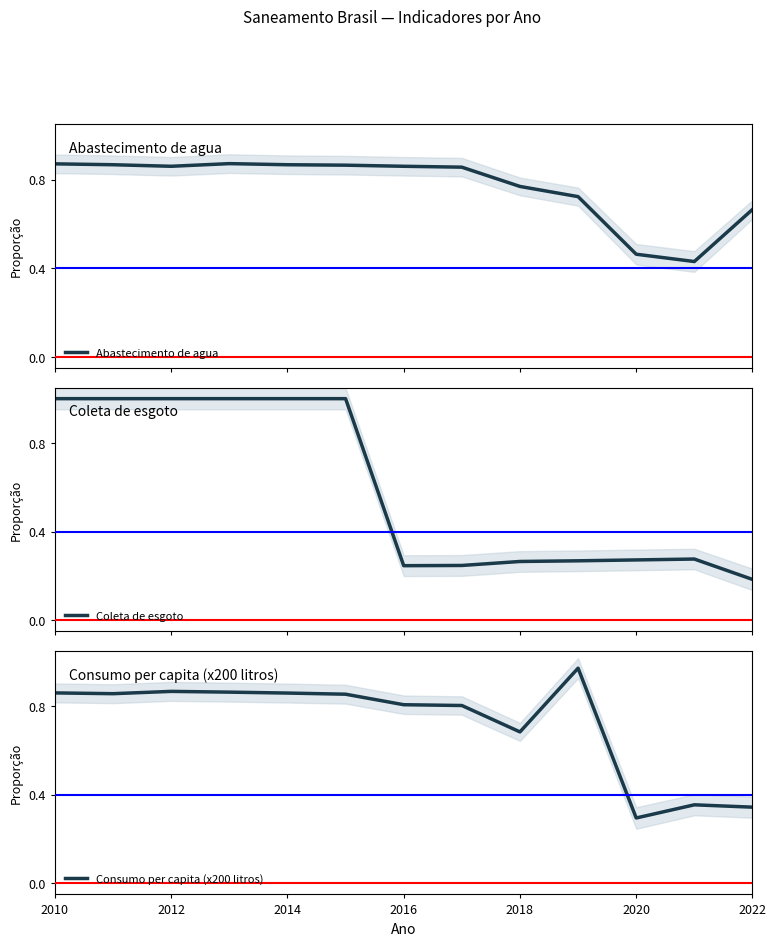

Where is Consumo per capita (x200 litros) nearest to the value 0?

2020